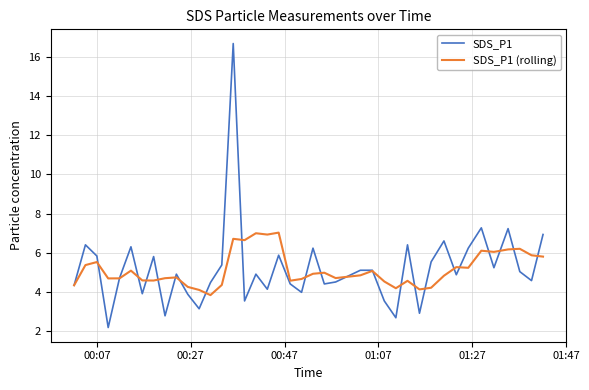

List the series in order of their peak value, lowest first.

SDS_P1 (rolling), SDS_P1